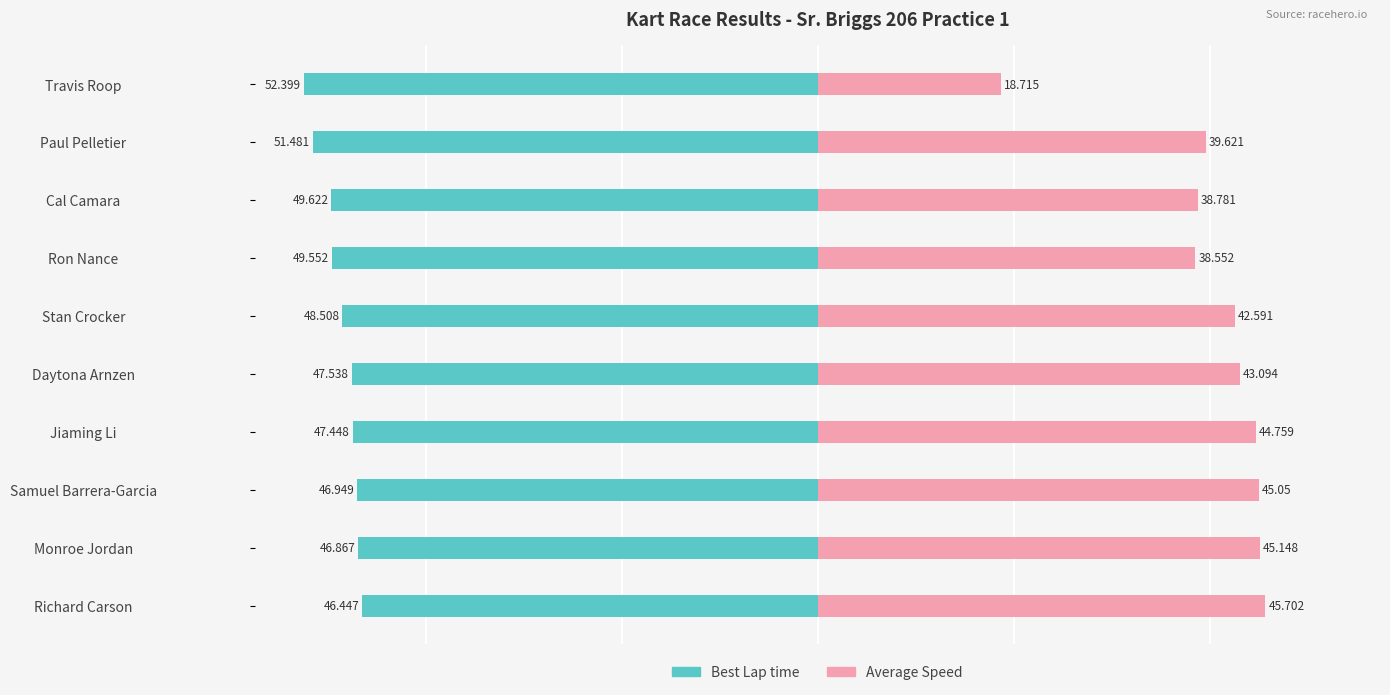

The Best Lap time series shows -63.3 at Richard Carson. True or false?

False